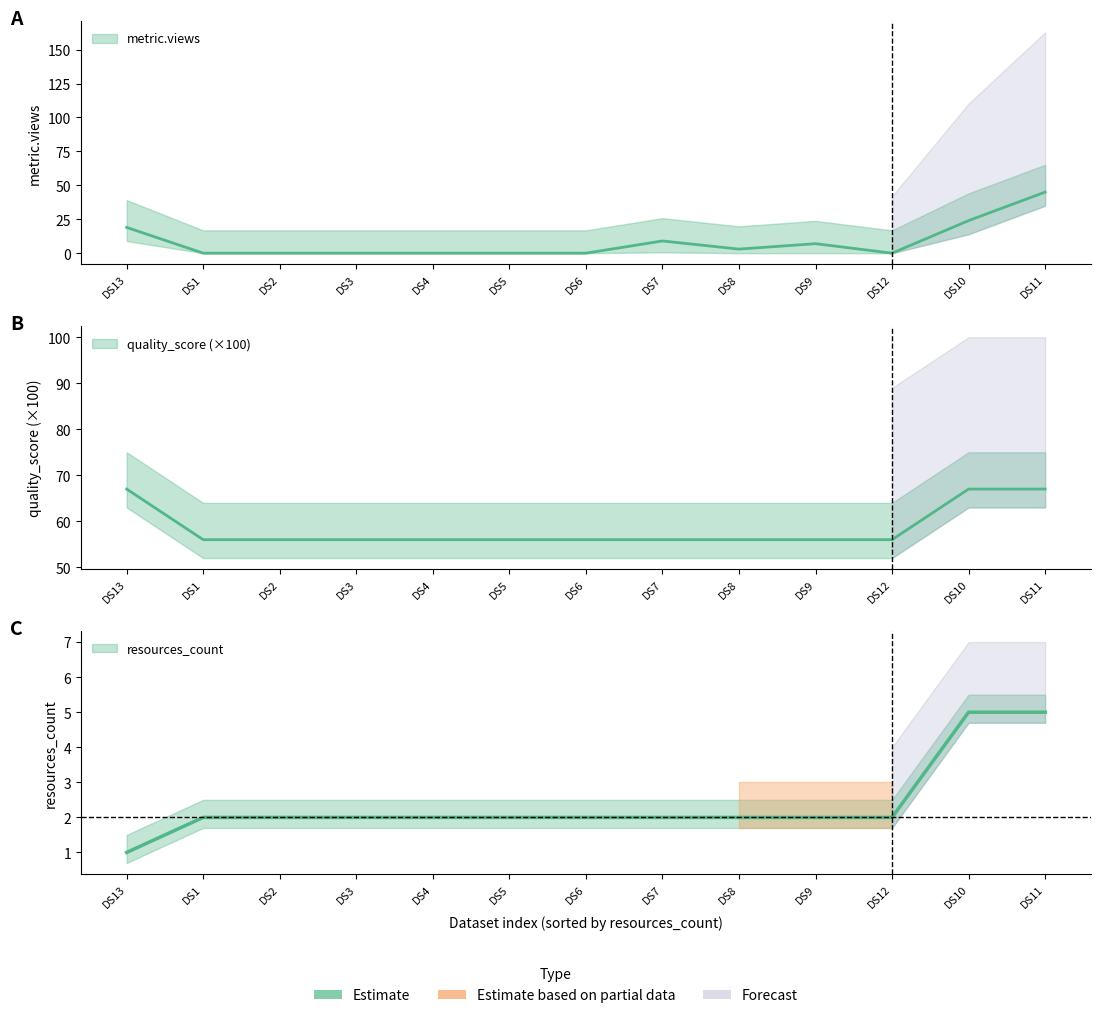

Which series has the largest range (max minus min)?

metric.views